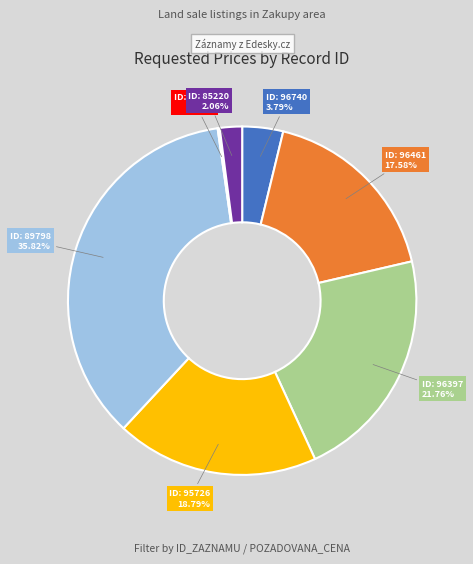

Does any single category account for the majority?

No